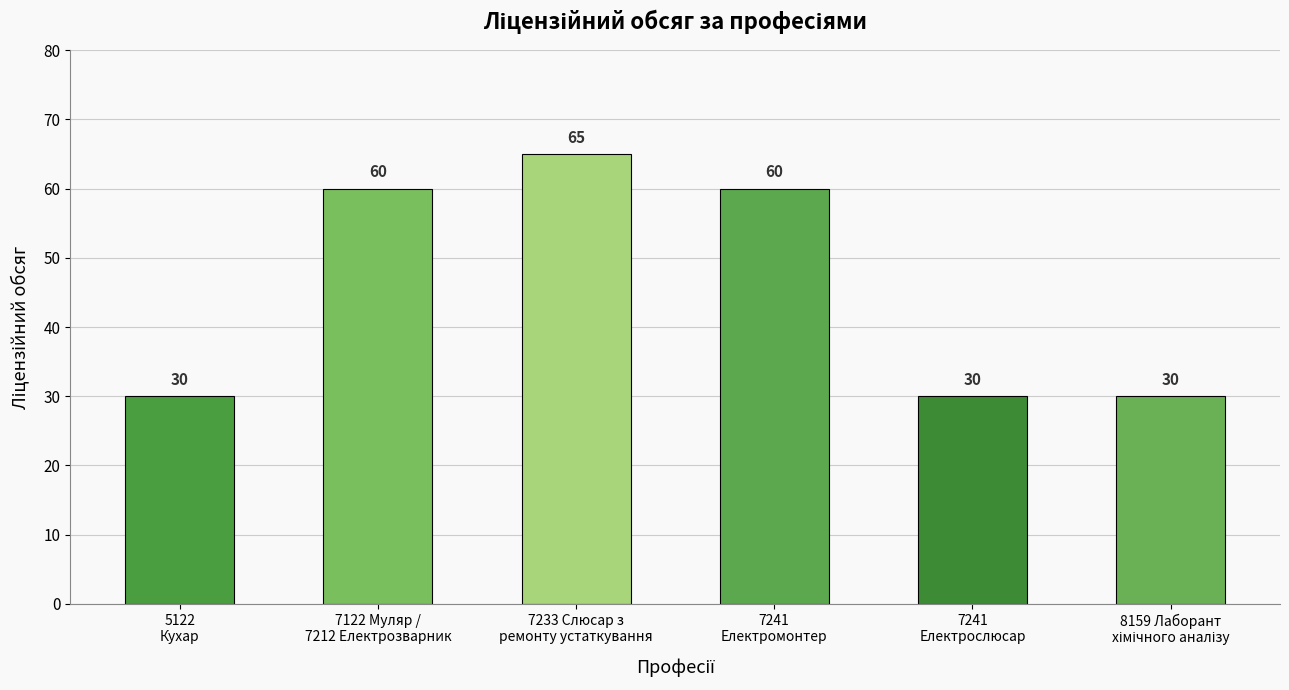

The chart shows a value of 22 at 7122 Муляр /
7212 Електрозварник. True or false?

False